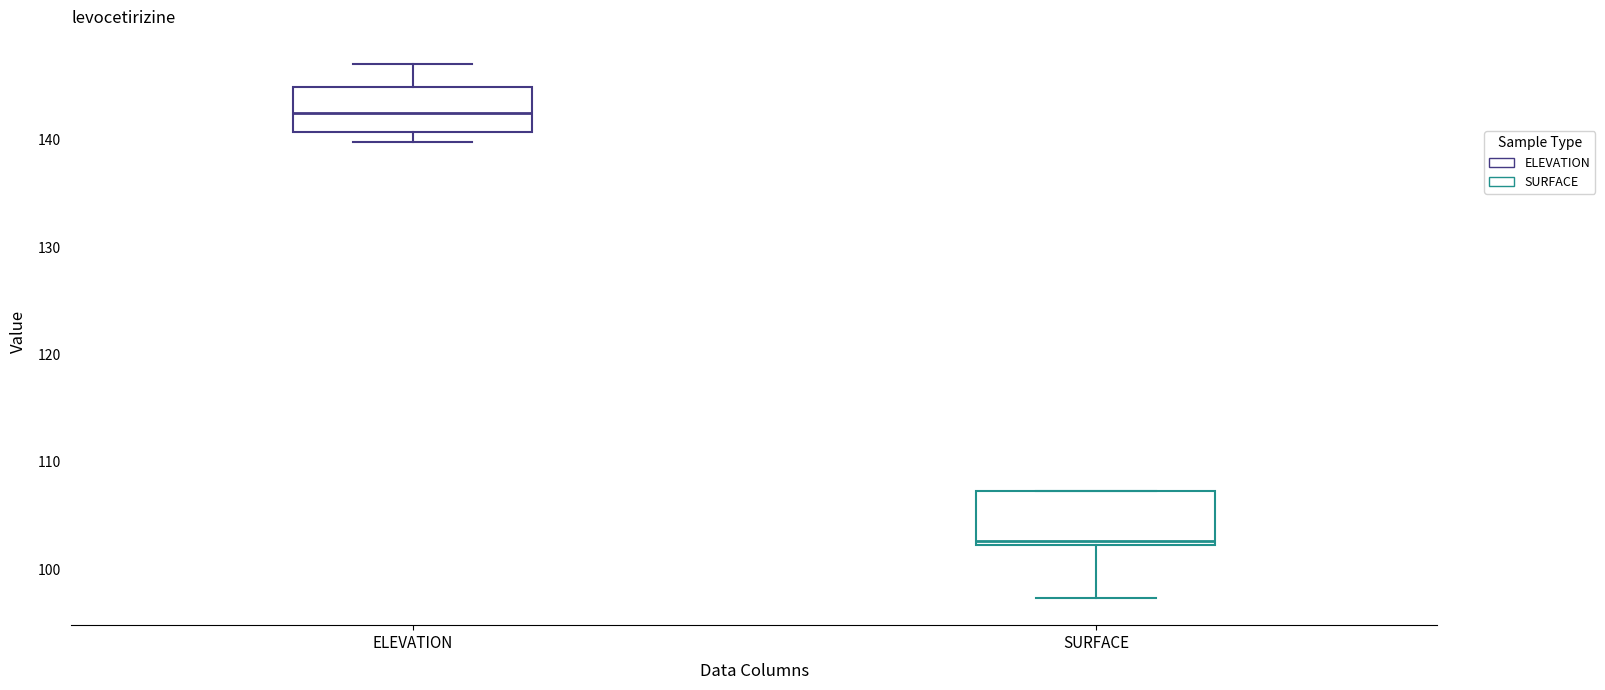

Which box has the highest median line?

ELEVATION